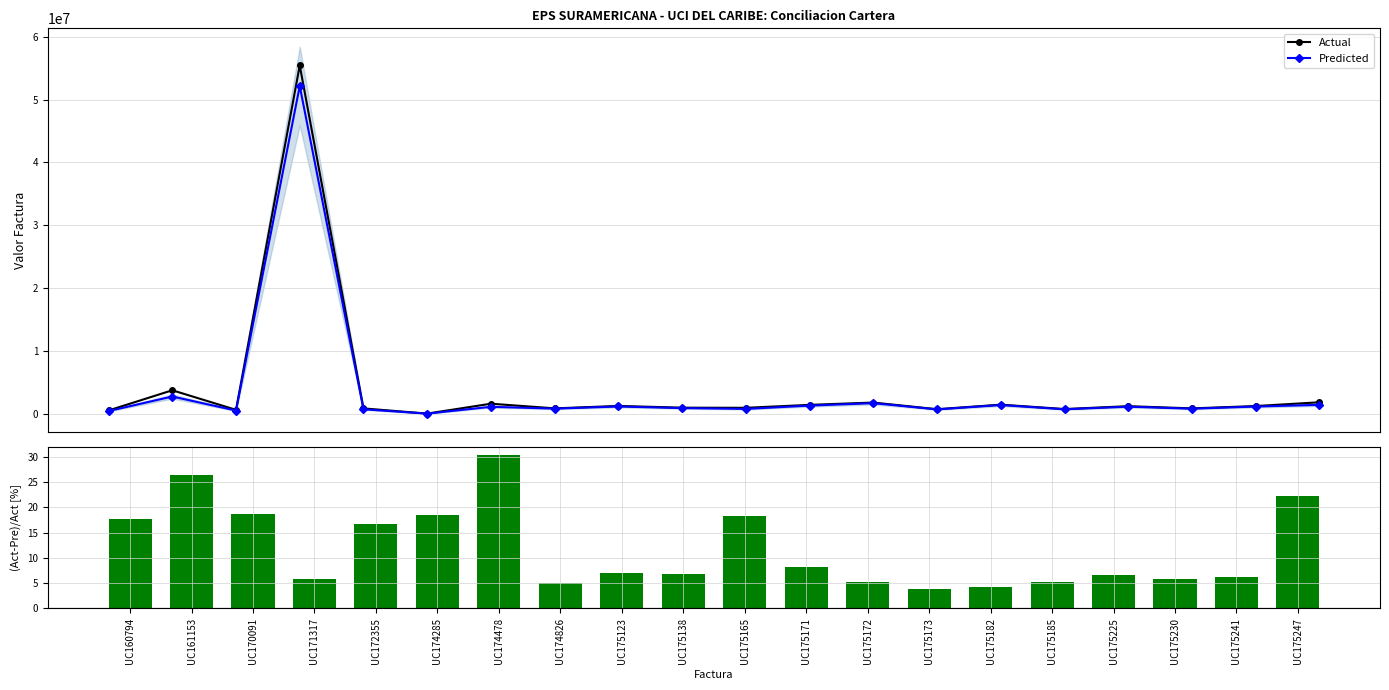

Which series has the largest range (max minus min)?

Actual